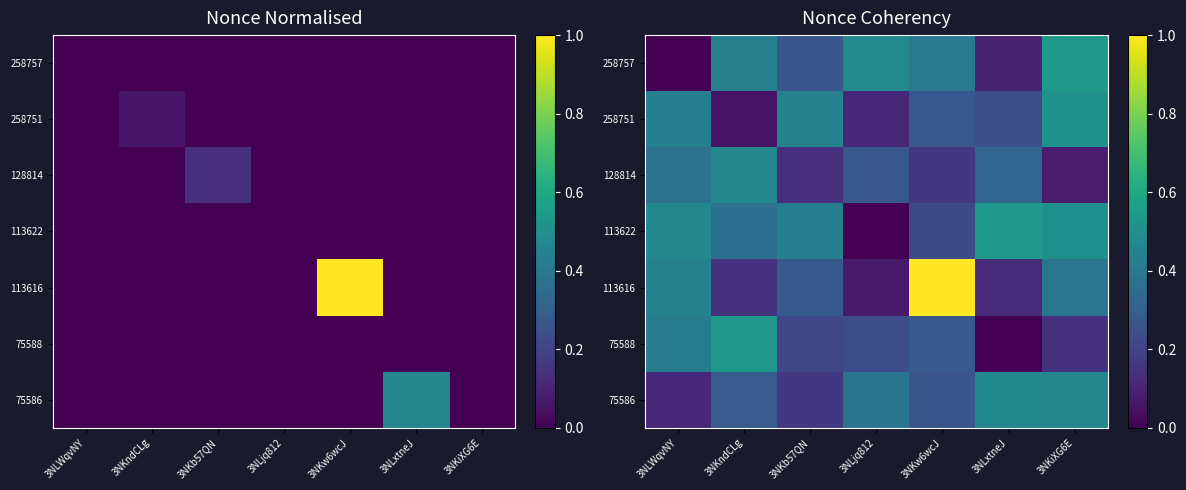

True or false: 258751 has a value of 0.4 at 3NKb57QN.

True